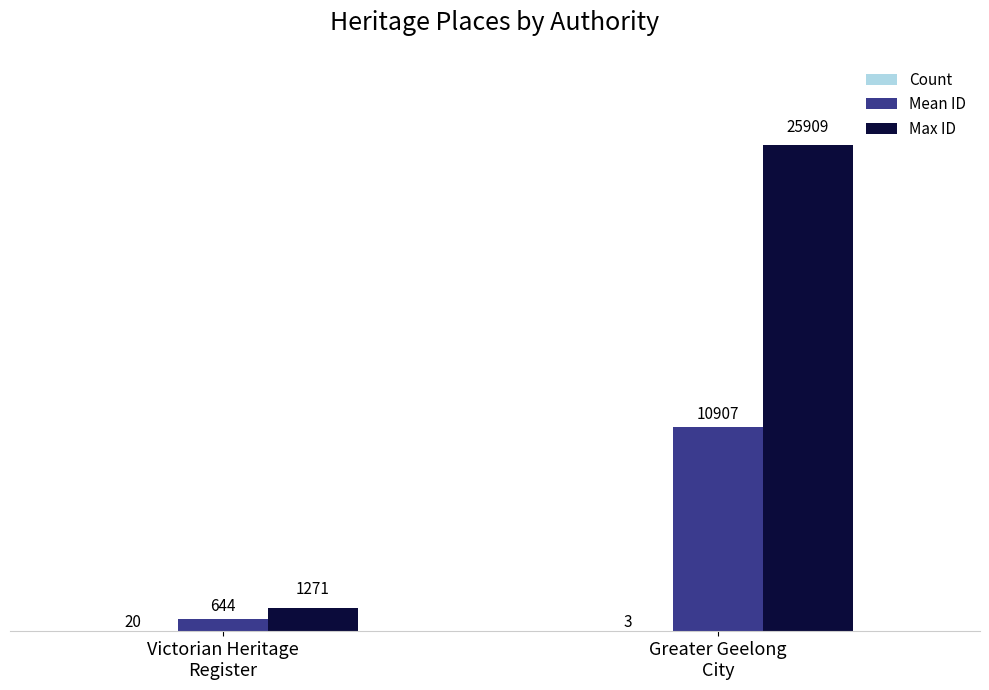

What is the greatest value displayed?

25909.0